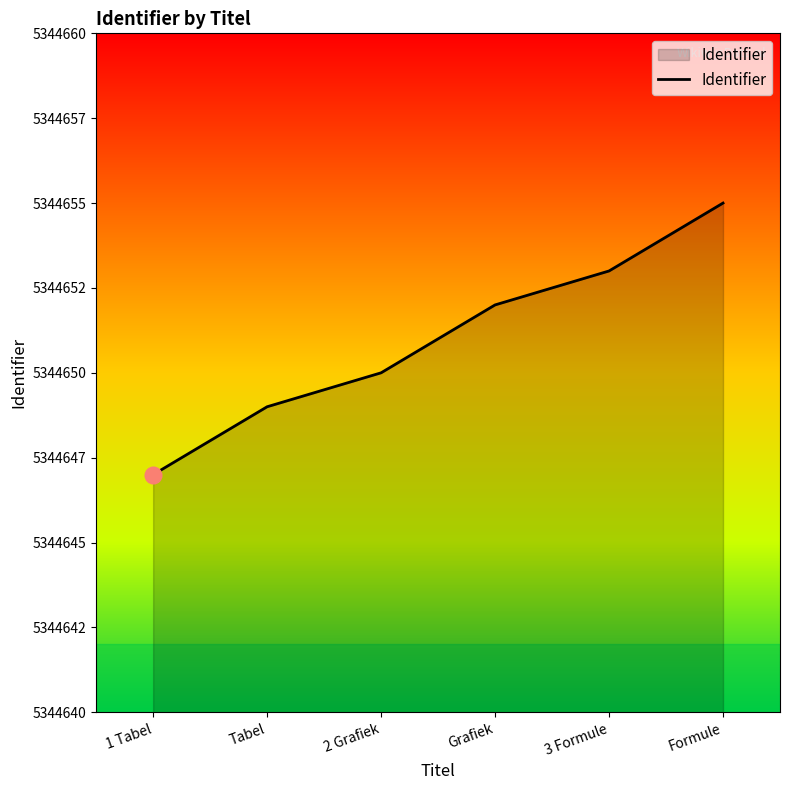

Does the chart have visible grid lines?

No